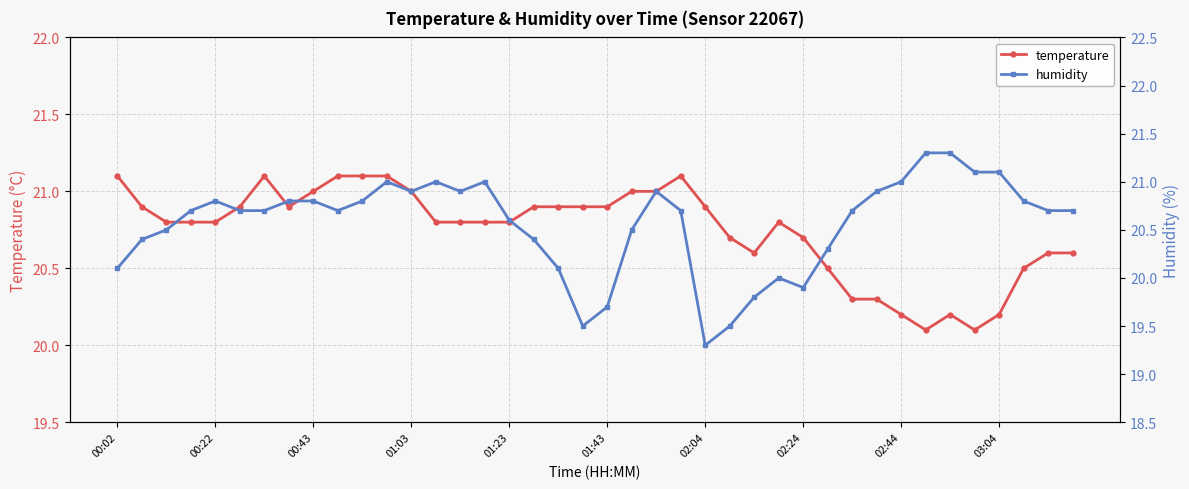

List the series in order of their peak value, highest first.

humidity, temperature